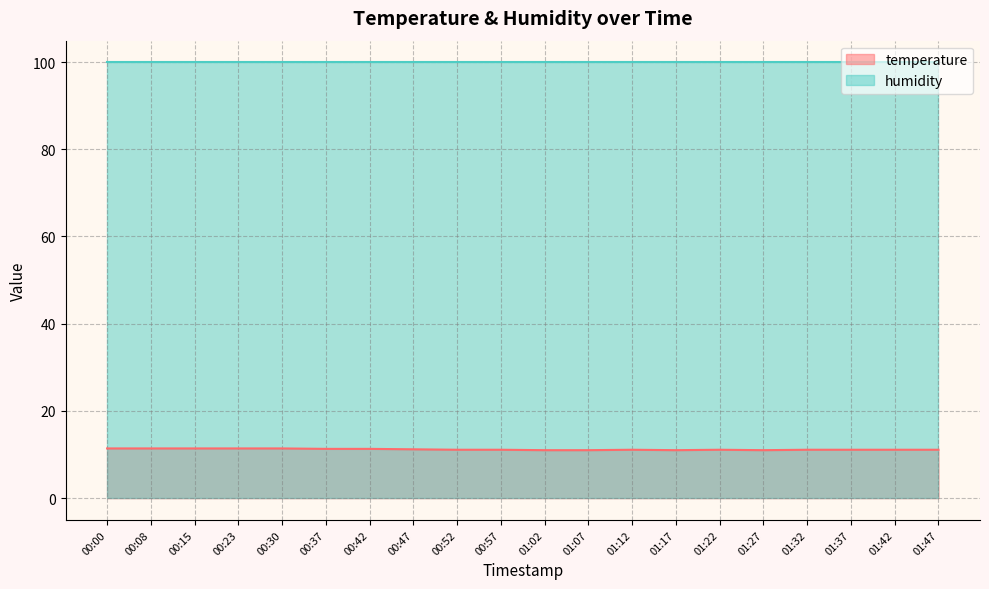

What is the maximum value shown in the chart?

99.9